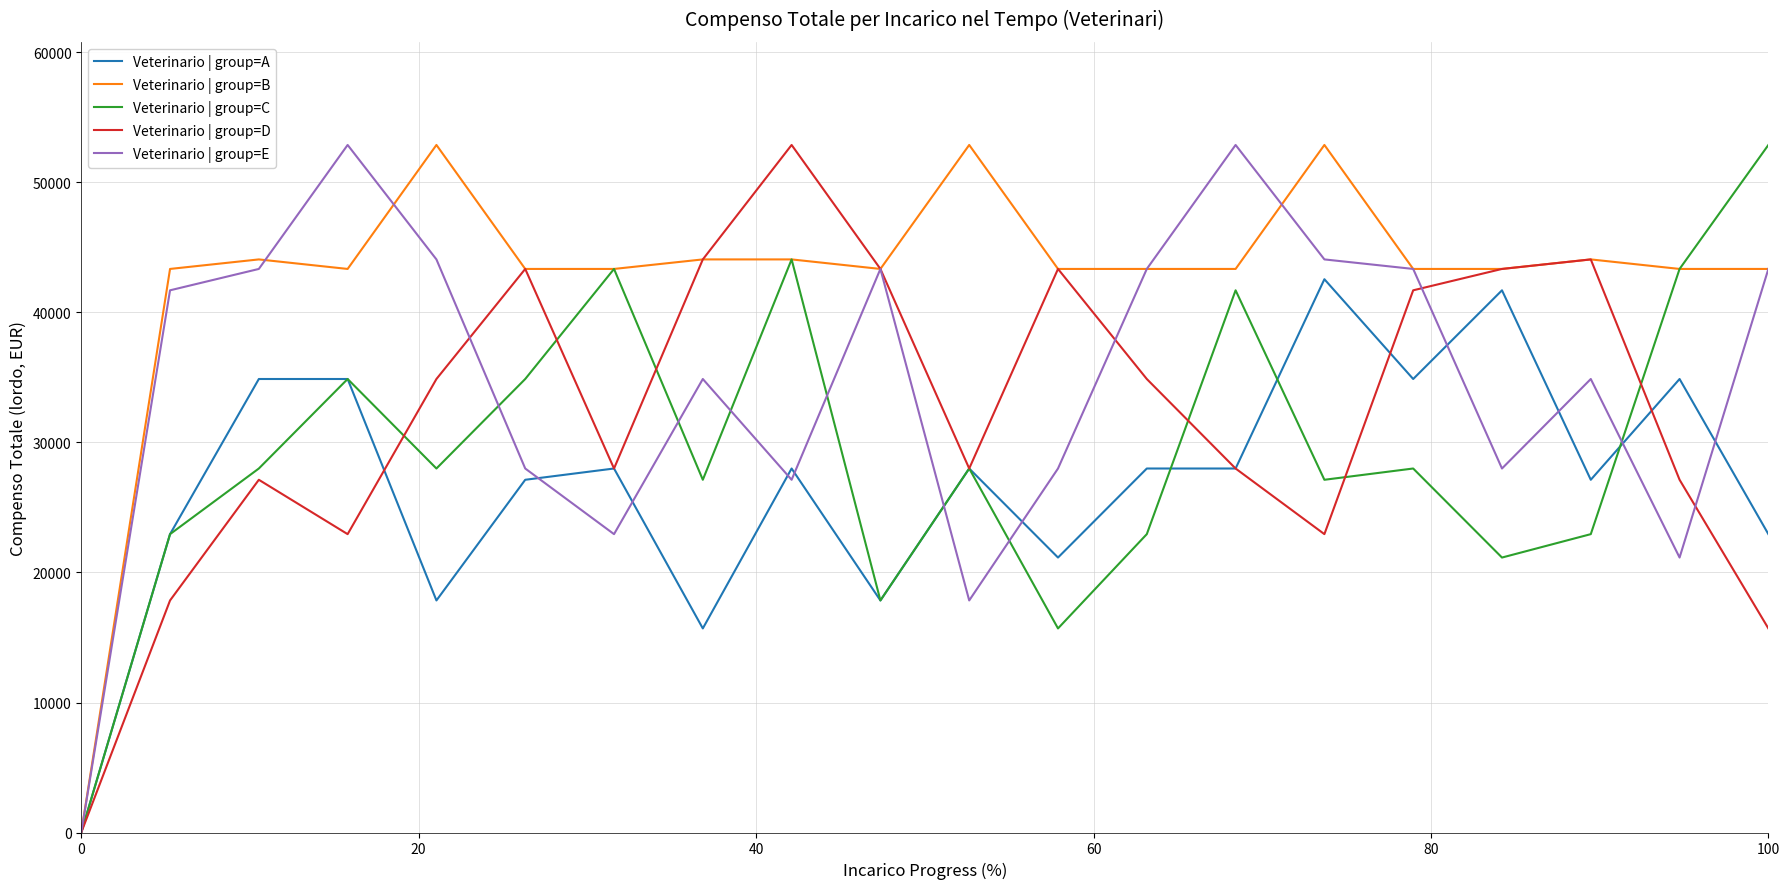

Rank the series by their average value, from highest to lowest.

Veterinario | group=B, Veterinario | group=E, Veterinario | group=D, Veterinario | group=C, Veterinario | group=A